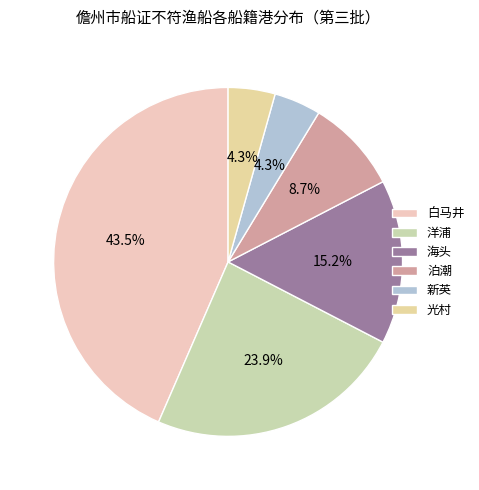

How many segments does this pie chart have?

6